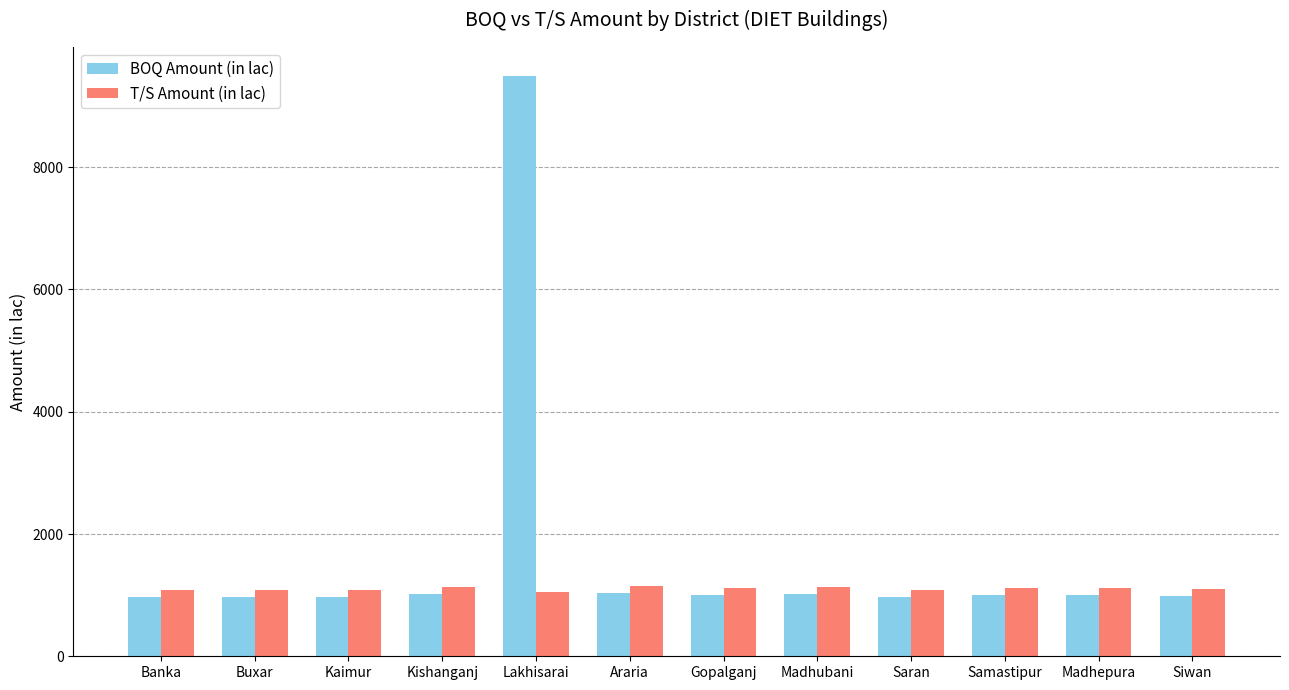

Read the T/S Amount (in lac) value at Buxar.

1085.0